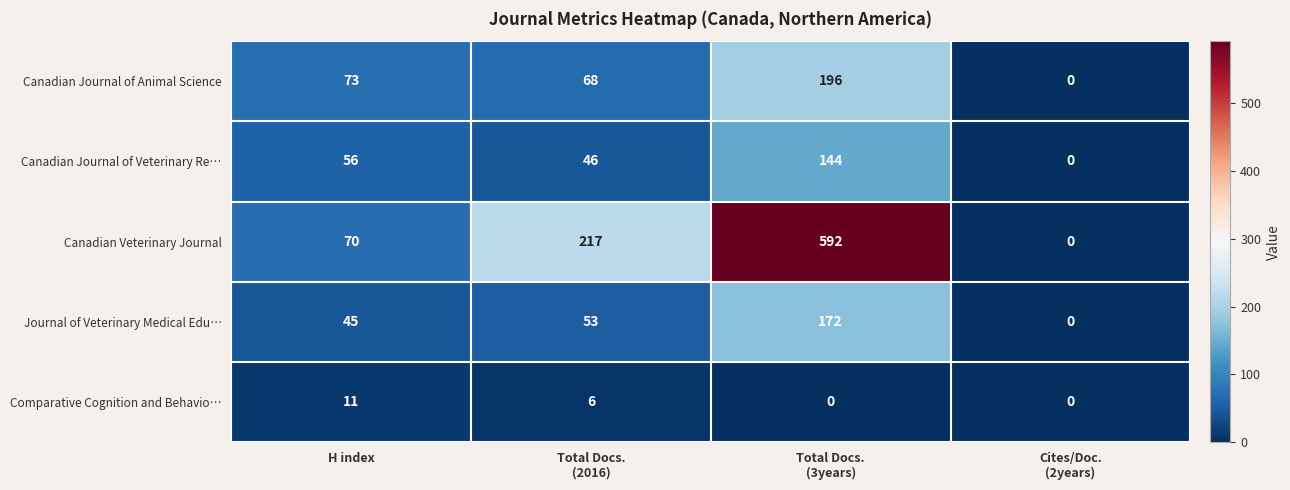

Which series has the widest spread of values?

Canadian Veterinary Journal